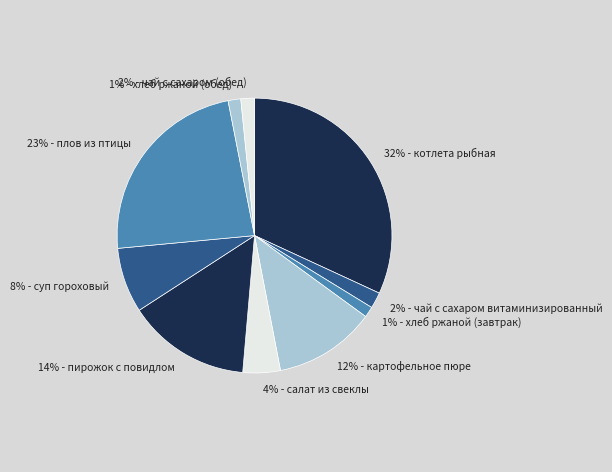

What is the largest slice in the pie chart?

котлета рыбная